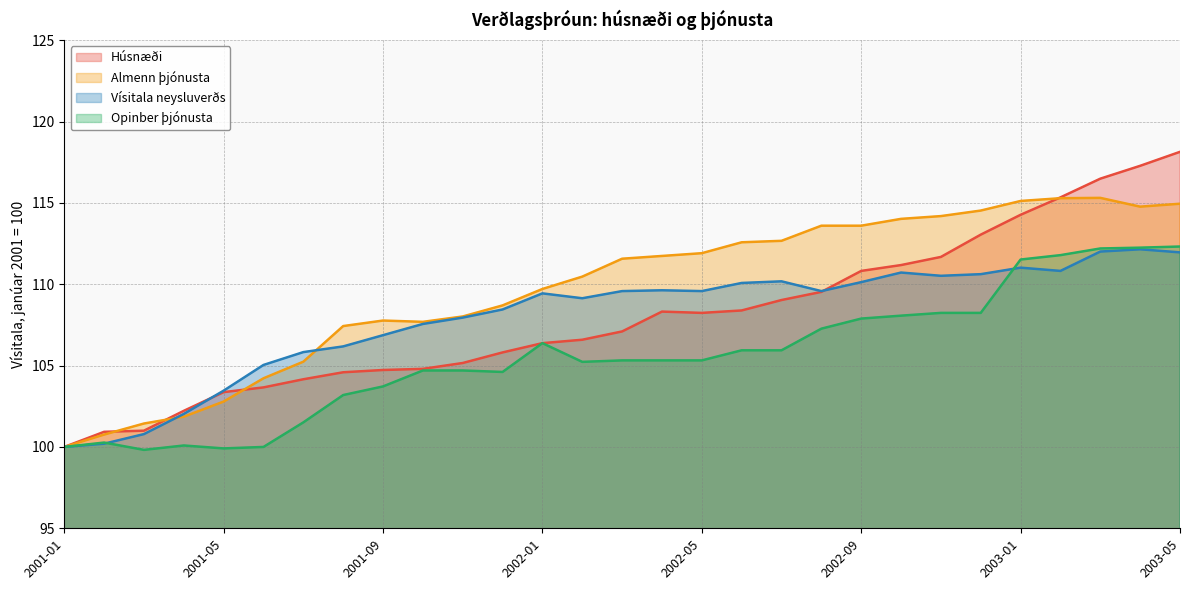

True or false: Almenn þjónusta has a value of 177.2 at 2001-09.

False